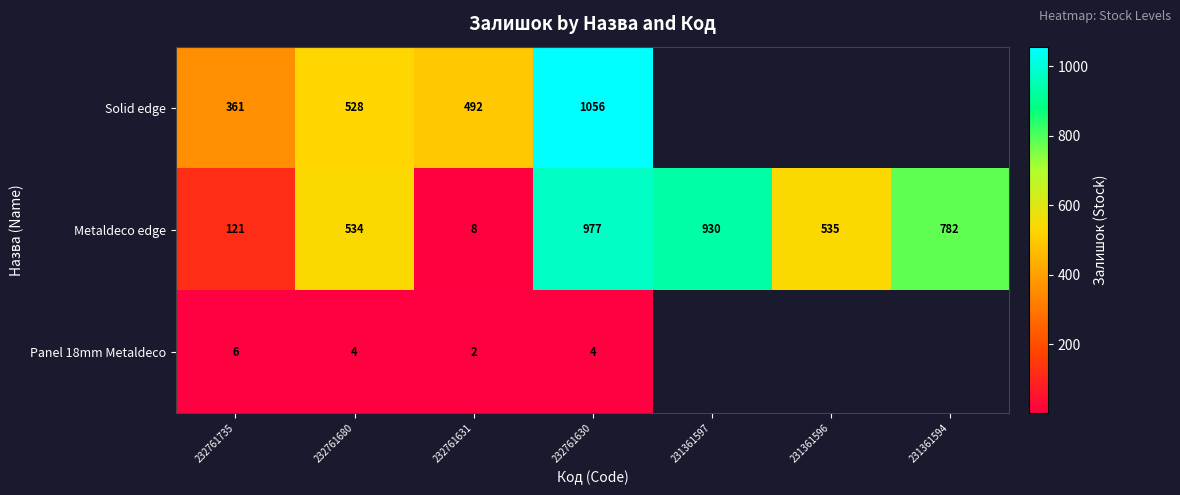

Is it true that Metaldeco edge equals 5 at 232761631?

False